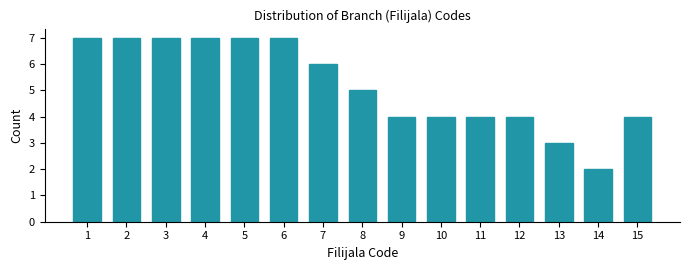

Reading right to left, what are all the values shown in this chart?

15=4	14=2	13=3	12=4	11=4	10=4	9=4	8=5	7=6	6=7	5=7	4=7	3=7	2=7	1=7